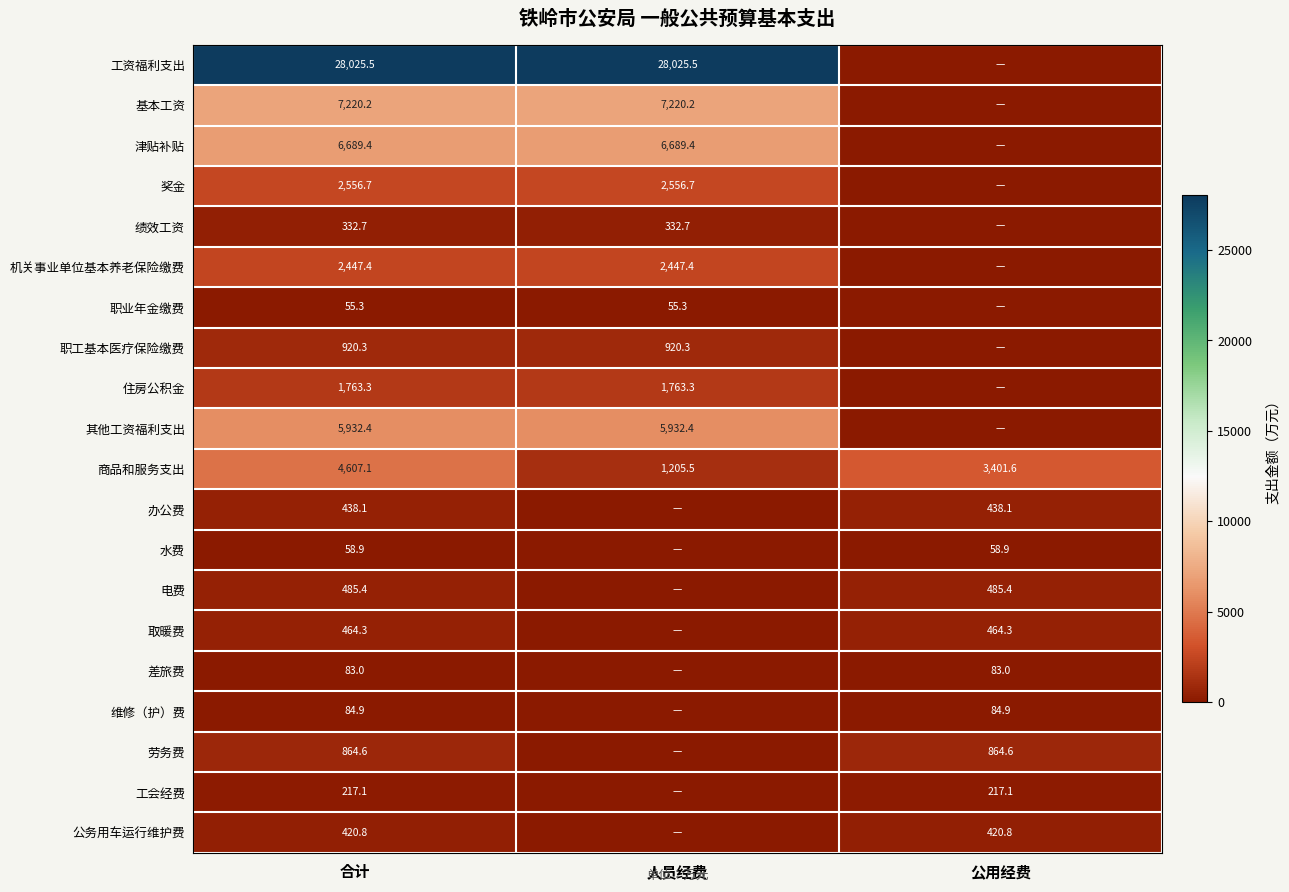

At 合计, list the series in order from largest to smallest.

工资福利支出, 基本工资, 津贴补贴, 其他工资福利支出, 商品和服务支出, 奖金, 机关事业单位基本养老保险缴费, 住房公积金, 职工基本医疗保险缴费, 劳务费, 电费, 取暖费, 办公费, 公务用车运行维护费, 绩效工资, 工会经费, 维修（护）费, 差旅费, 水费, 职业年金缴费